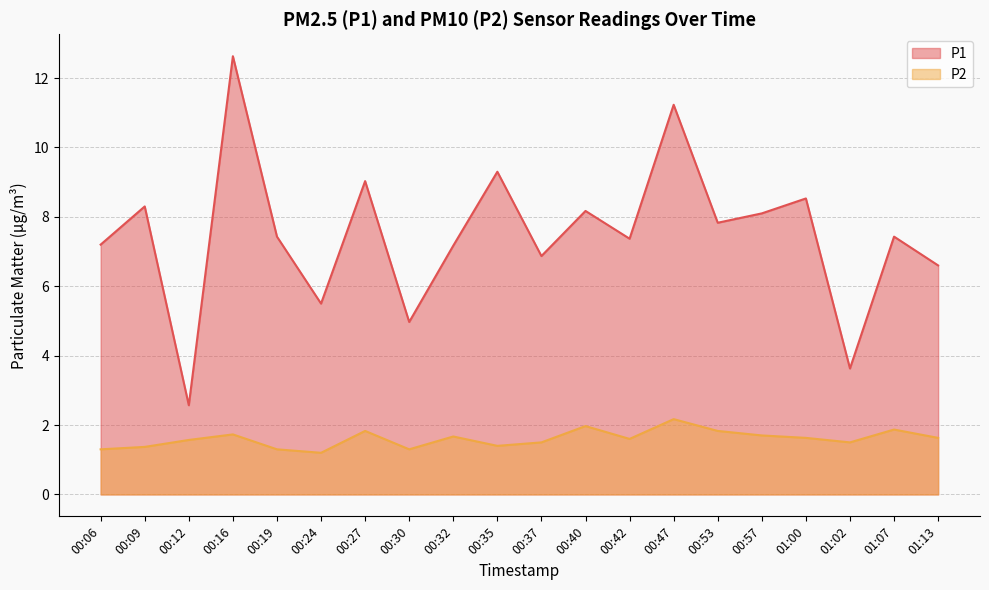

True or false: P2 and P1 cross at least once.

False